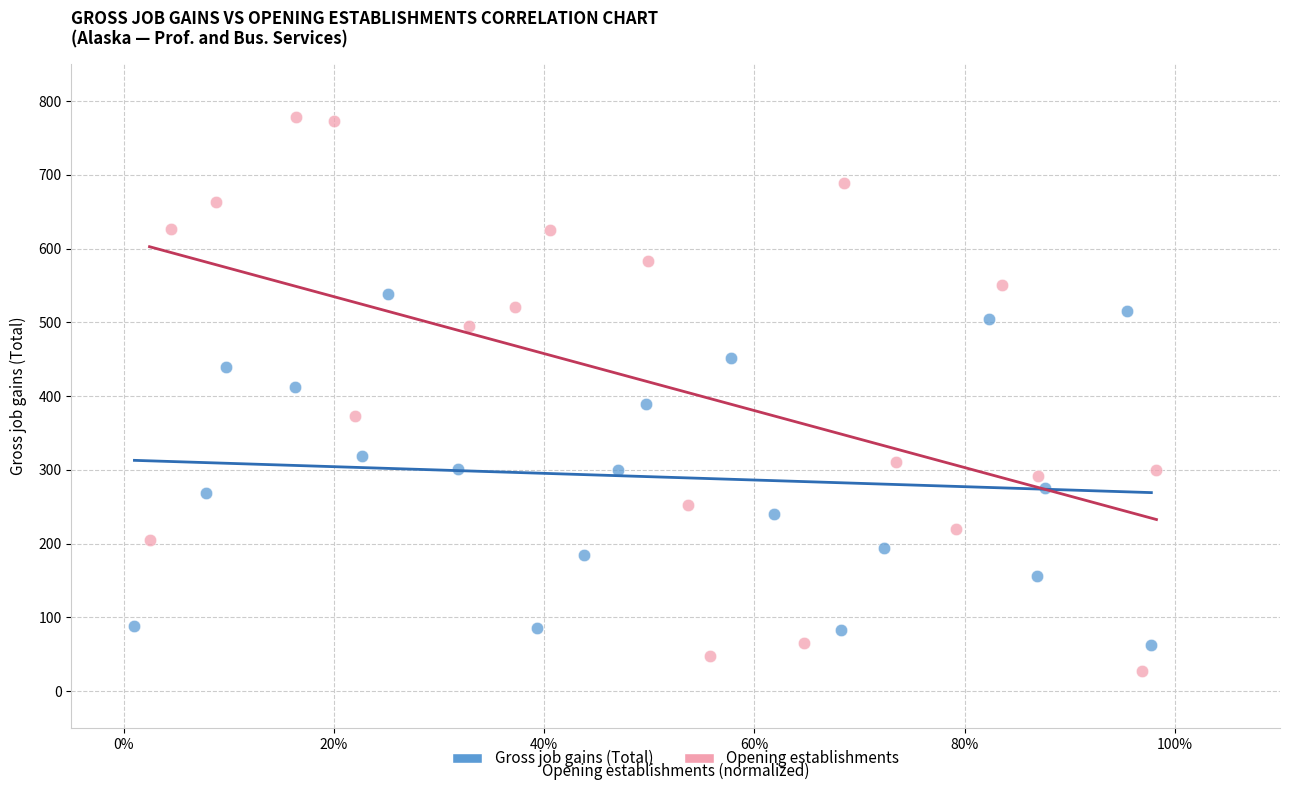

Which series contains the highest Y value?

Opening establishments